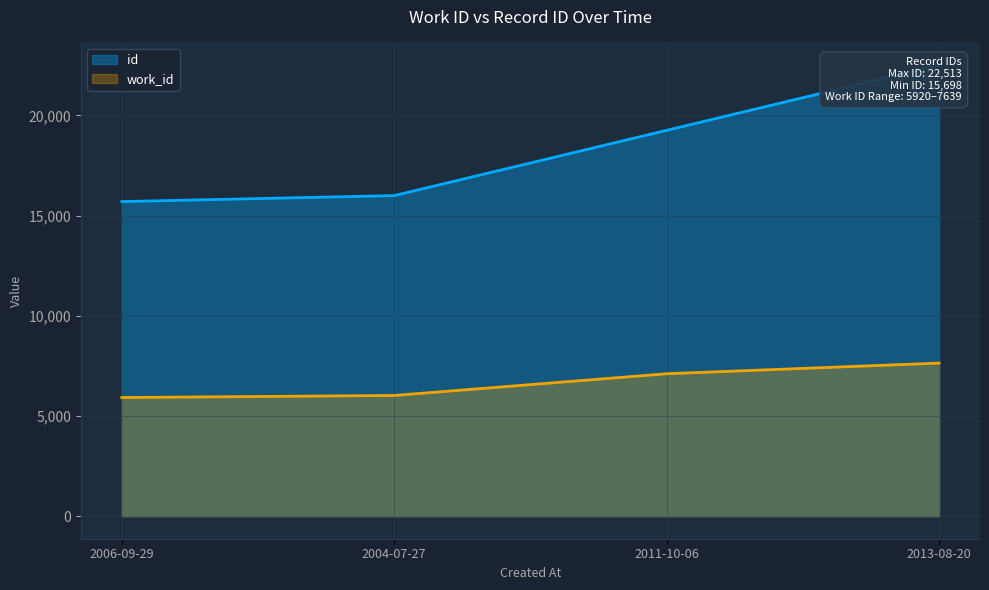

Which category has the lowest value across all series?

2006-09-29